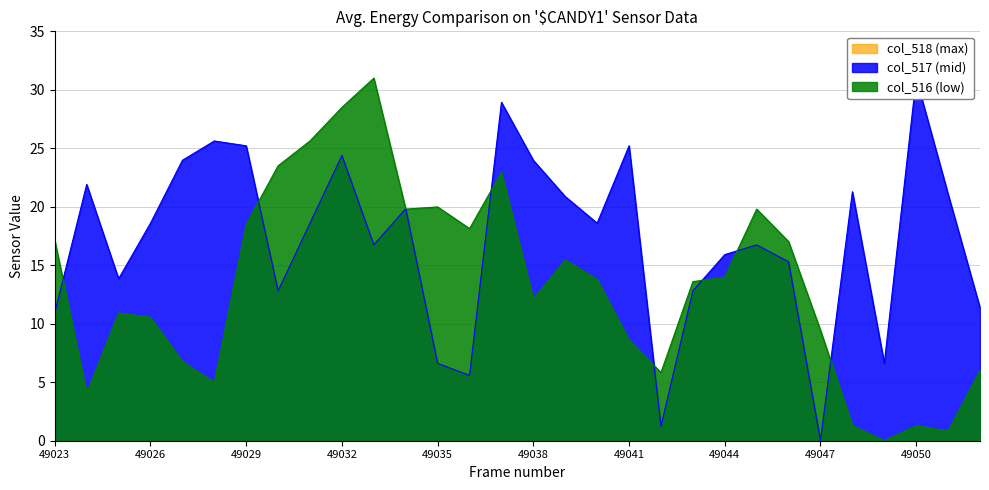

True or false: col_517 and col_516 intersect in this chart.

True